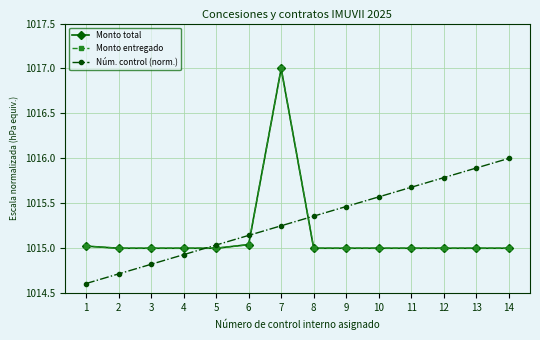

Does the chart have visible grid lines?

Yes